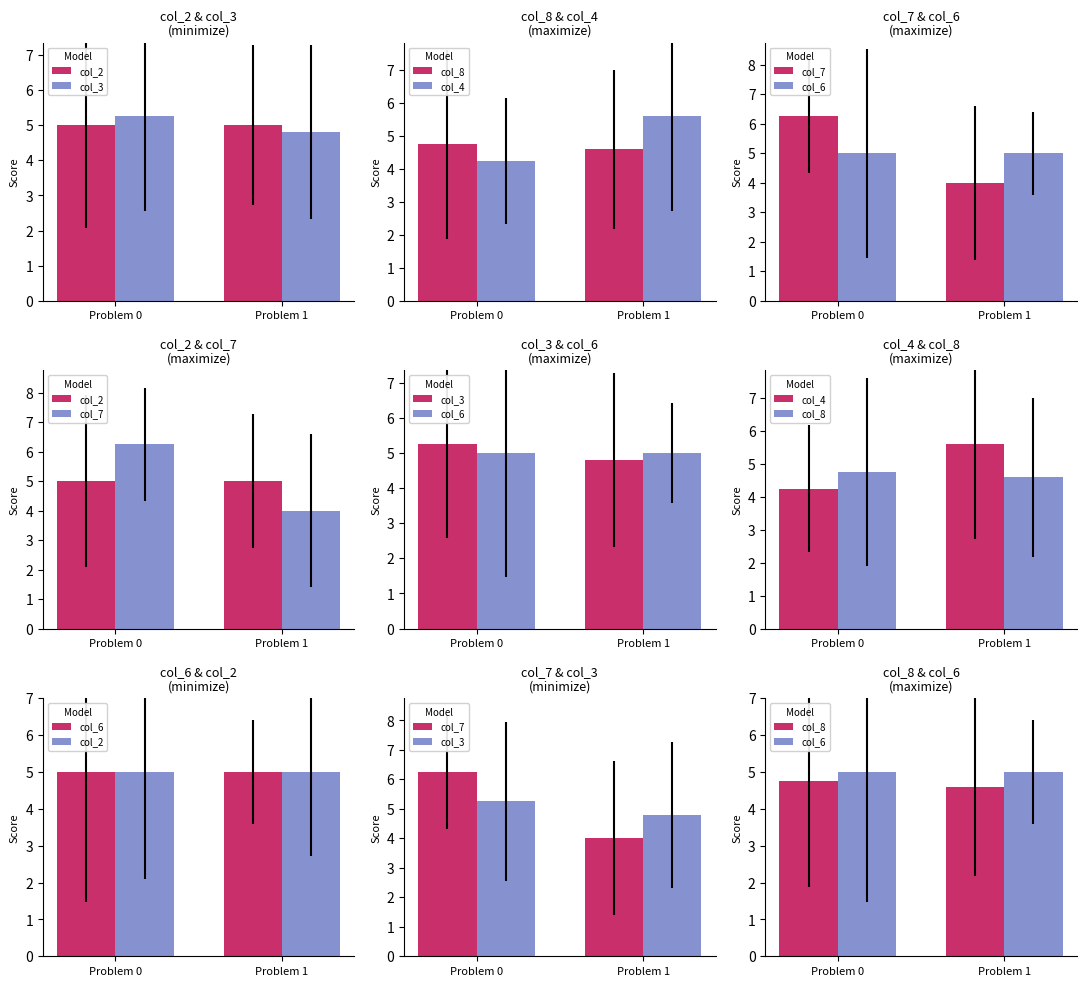

List the series in order of their peak value, highest first.

col_7, col_4, col_3, col_2, col_6, col_8